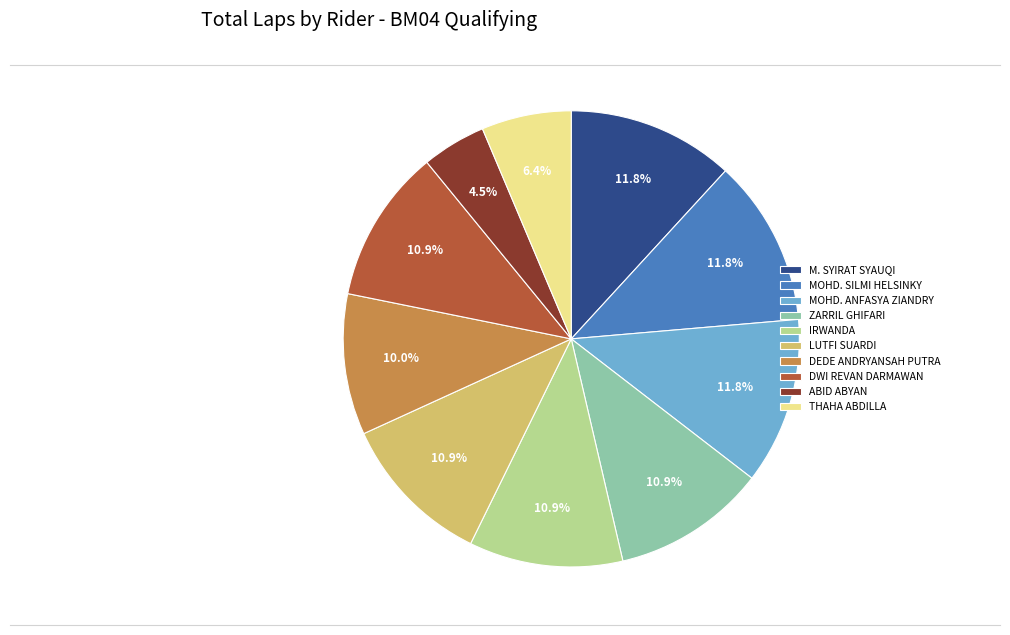

To the nearest percent, what is the average slice percentage?

10%